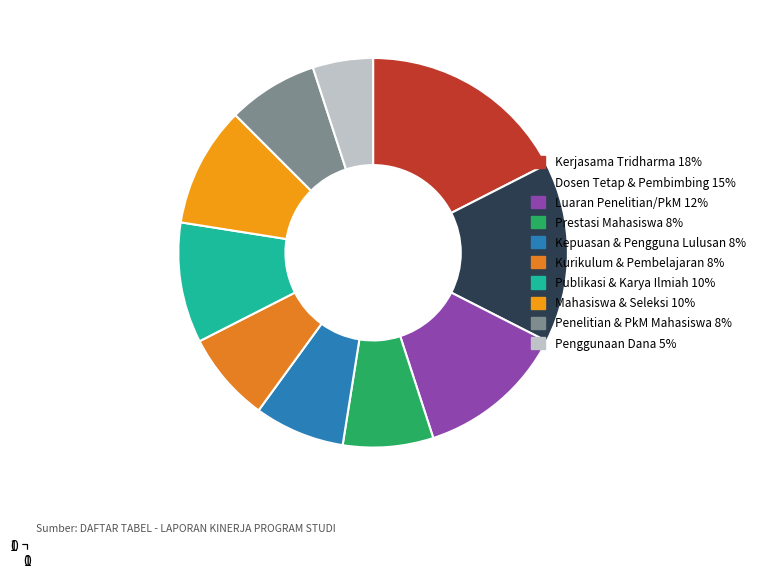

Is there a majority slice in this chart?

No